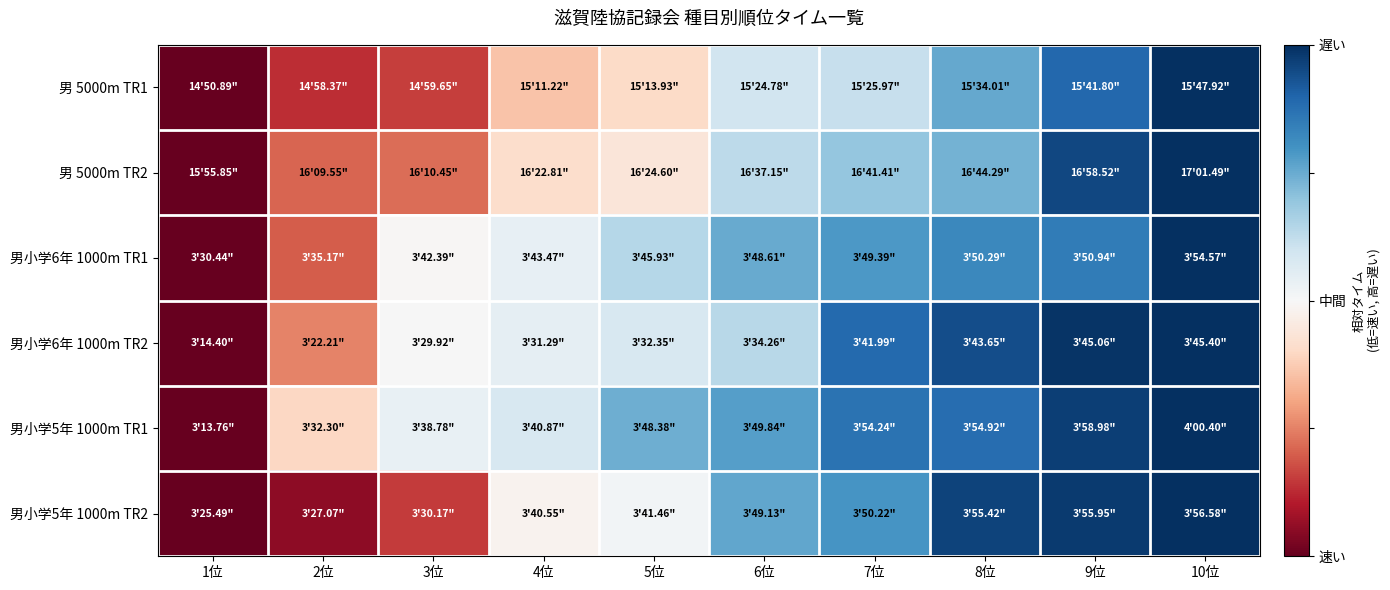

How many data points does each series have?

10